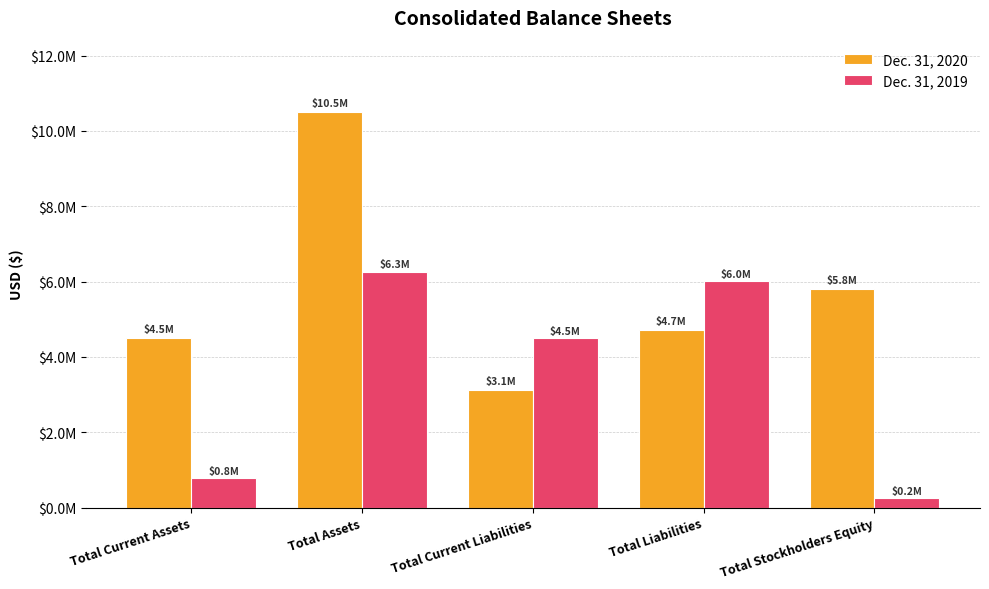

What are all the series names shown in the legend?

Dec. 31, 2020, Dec. 31, 2019